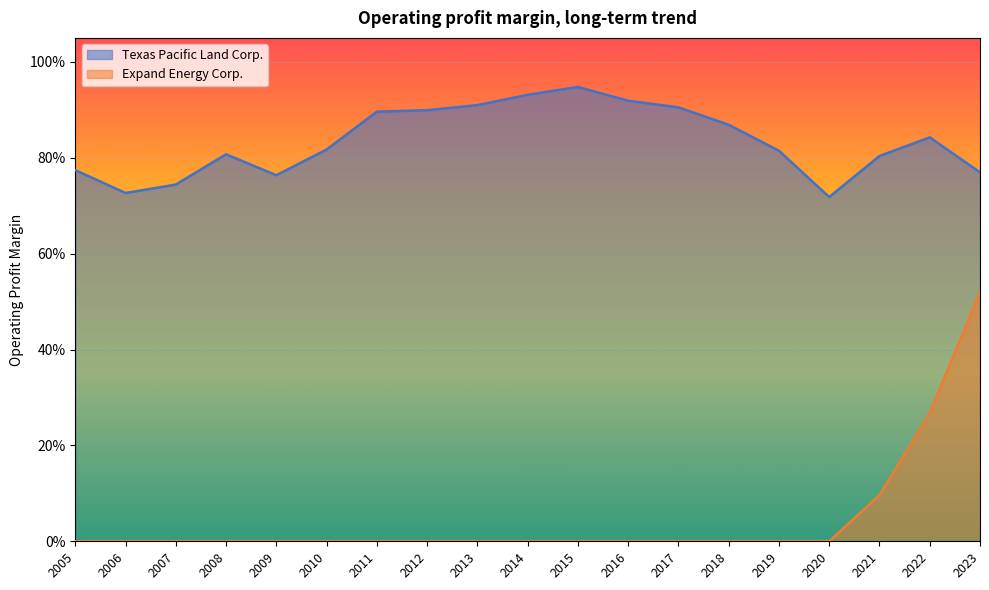

What is the difference between the maximum and minimum values in the Texas Pacific Land Corp. series?

0.2